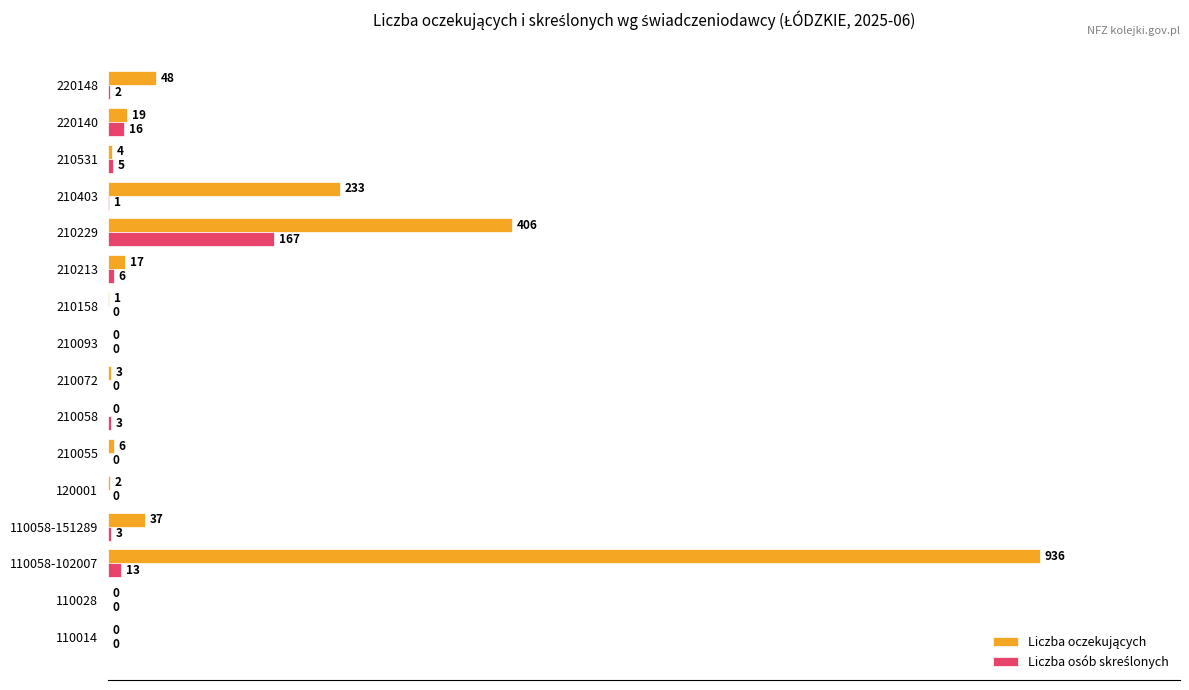

Which series has the widest spread of values?

Liczba oczekujących